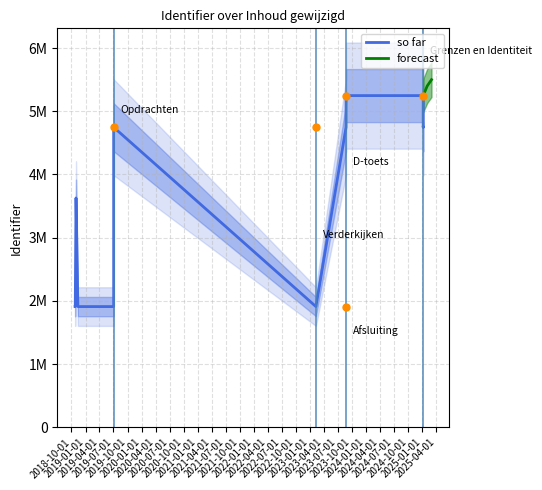

What is the label of the 2nd point from the right?

2025-01-06